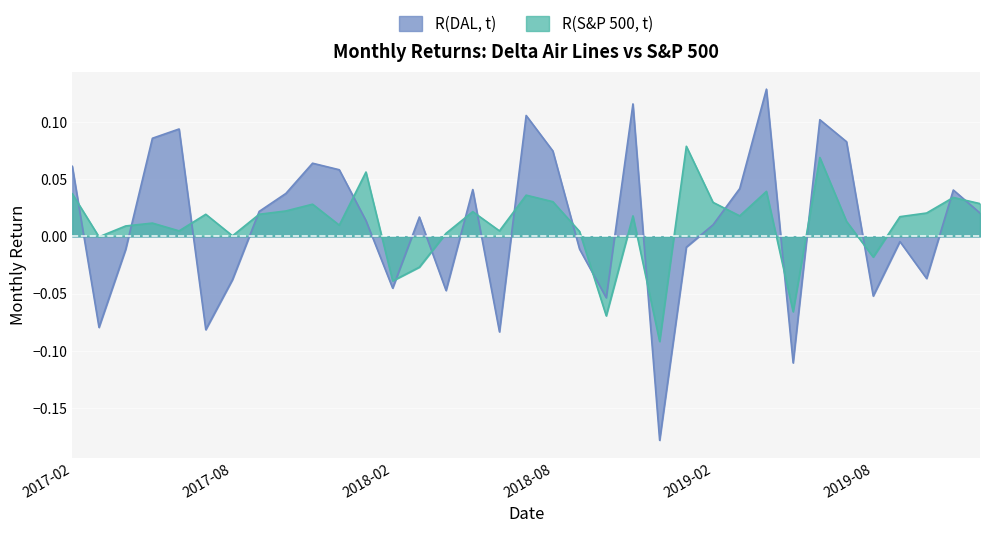

What is the label of the 22nd point from the right?

2018-03